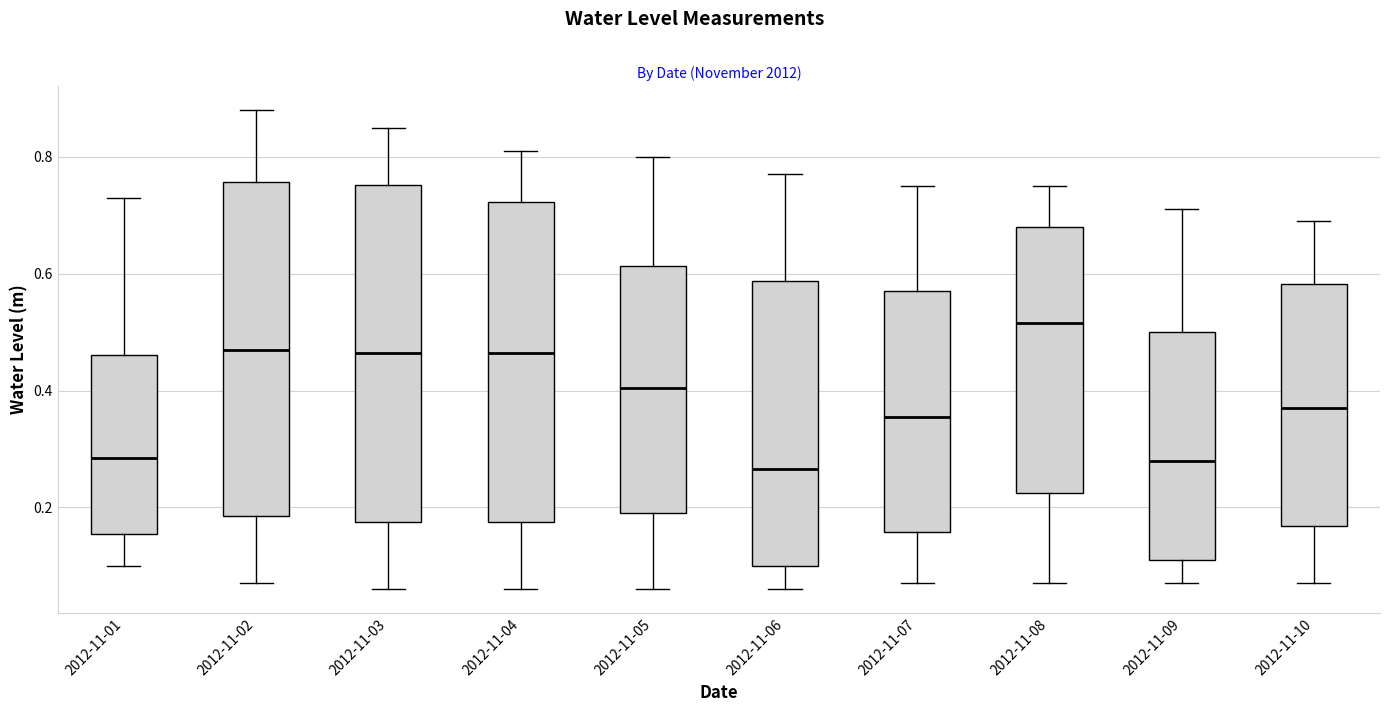

Reading left to right, transcribe this box plot: for each box, give where its median line is, the range the box spans, and where its two whiskers end, as read against the y-axis. The values are not printed on the chart, so give them approximately, as read against the axis.

2012-11-01: median 0.28, box 0.16 to 0.46, whiskers 0.10 to 0.74
2012-11-02: median 0.48, box 0.18 to 0.76, whiskers 0.08 to 0.88
2012-11-03: median 0.46, box 0.18 to 0.76, whiskers 0.06 to 0.86
2012-11-04: median 0.46, box 0.18 to 0.72, whiskers 0.06 to 0.82
2012-11-05: median 0.40, box 0.20 to 0.62, whiskers 0.06 to 0.80
2012-11-06: median 0.26, box 0.10 to 0.58, whiskers 0.06 to 0.78
2012-11-07: median 0.36, box 0.16 to 0.58, whiskers 0.08 to 0.76
2012-11-08: median 0.52, box 0.22 to 0.68, whiskers 0.08 to 0.76
2012-11-09: median 0.28, box 0.12 to 0.50, whiskers 0.08 to 0.72
2012-11-10: median 0.38, box 0.16 to 0.58, whiskers 0.08 to 0.70